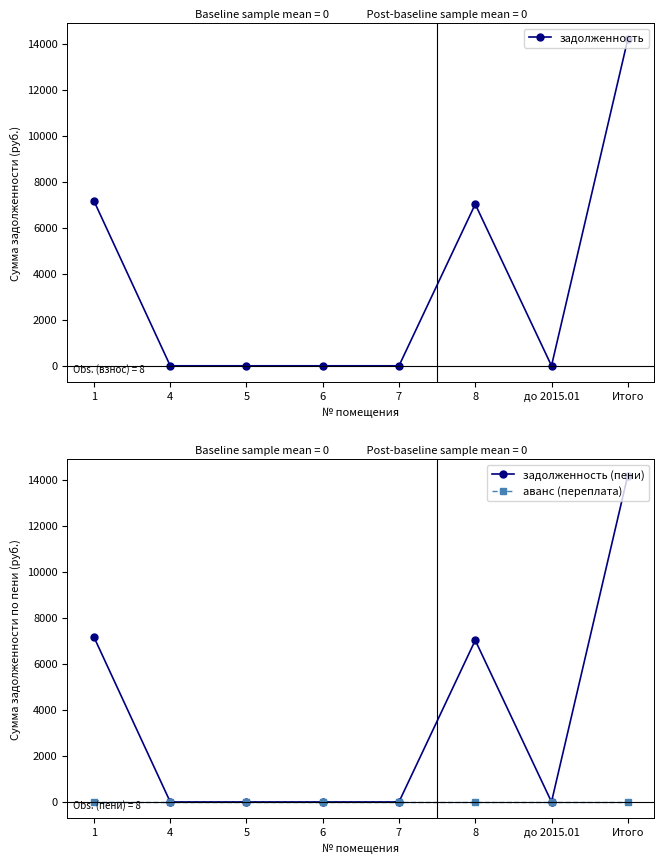

What is the highest value of the задолженность series?

14180.8